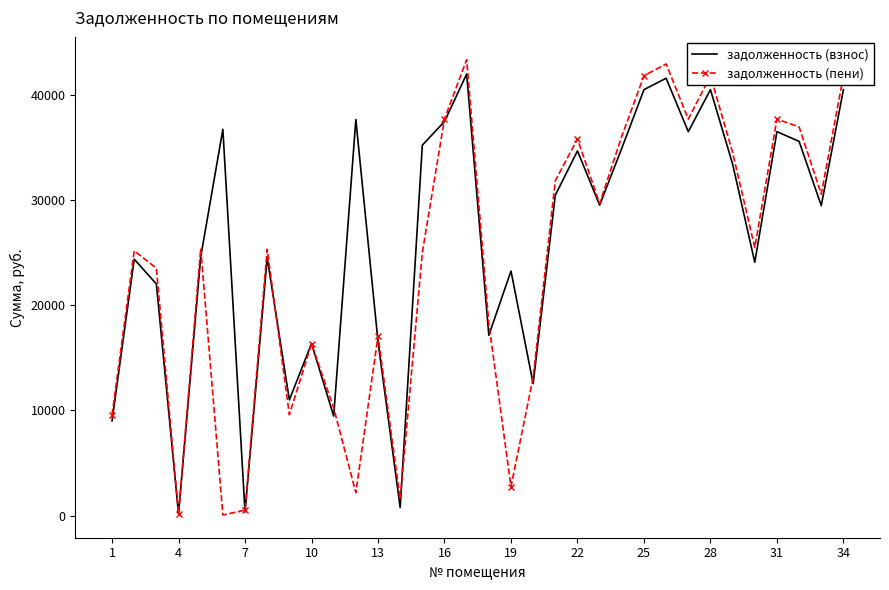

Which series has the largest total across all categories?

задолженность (взнос)